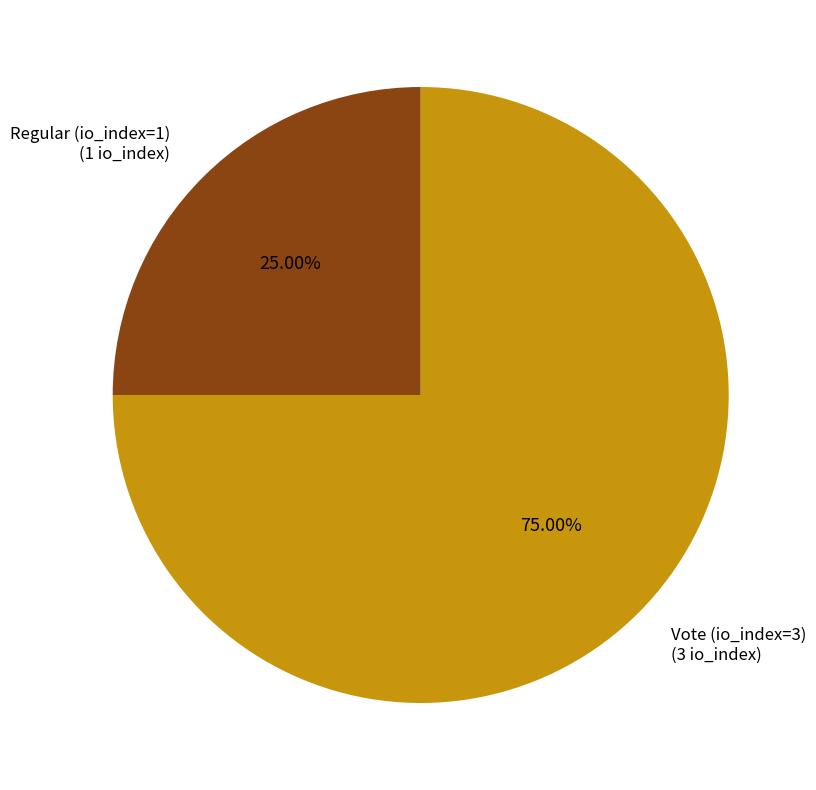

Does any single category account for the majority?

Yes